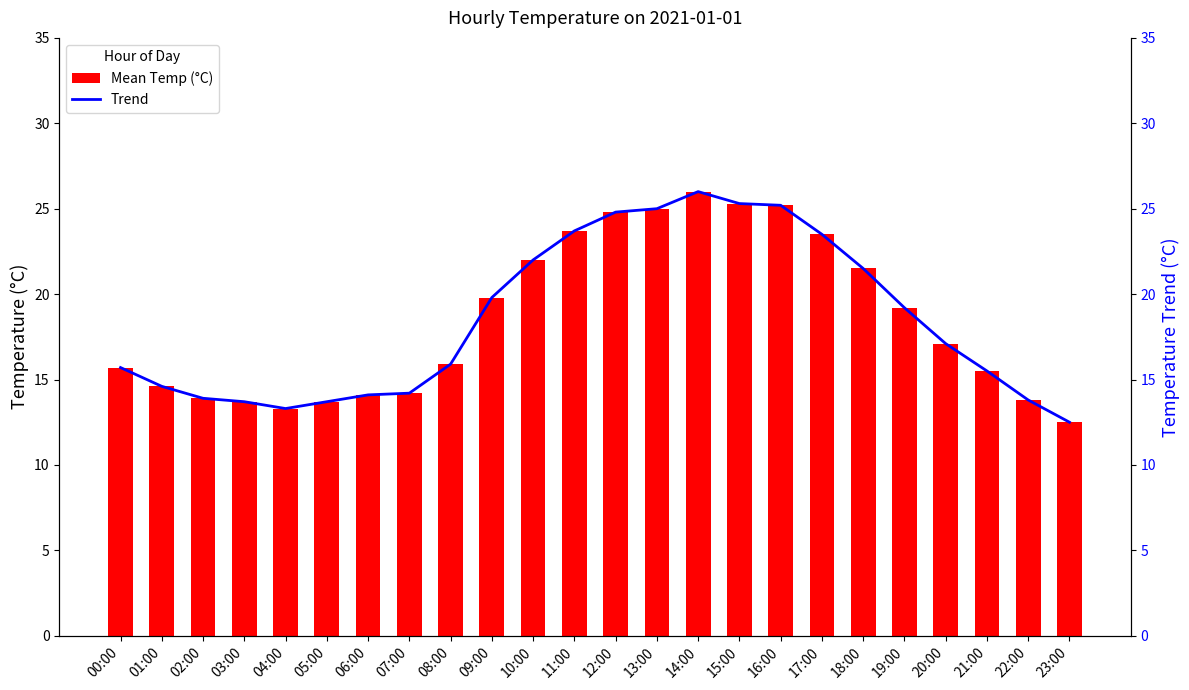

Between 01:00 and 19:00, which series saw the biggest shift?

Mean Temp (°C)